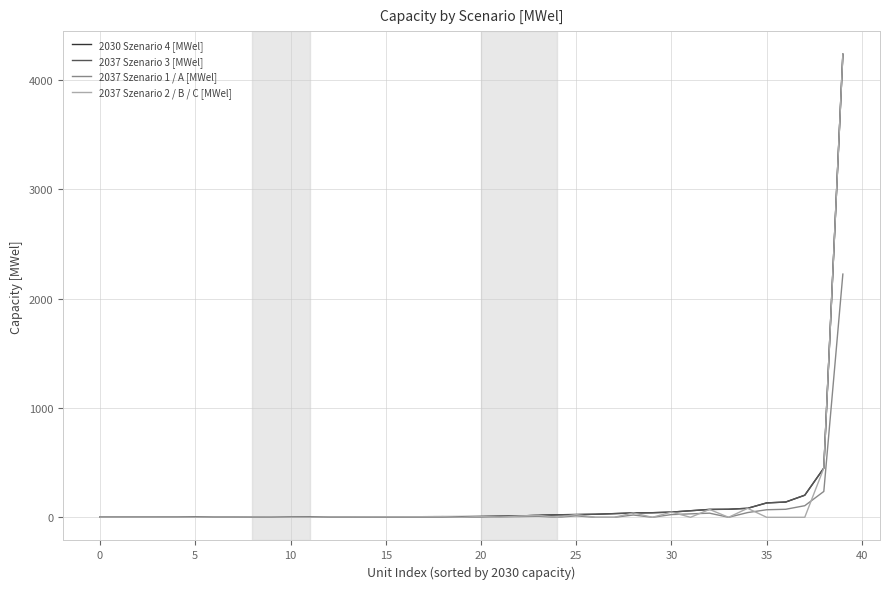

True or false: 2030 Szenario 4 [MWel] and 2037 Szenario 1 / A [MWel] intersect in this chart.

False